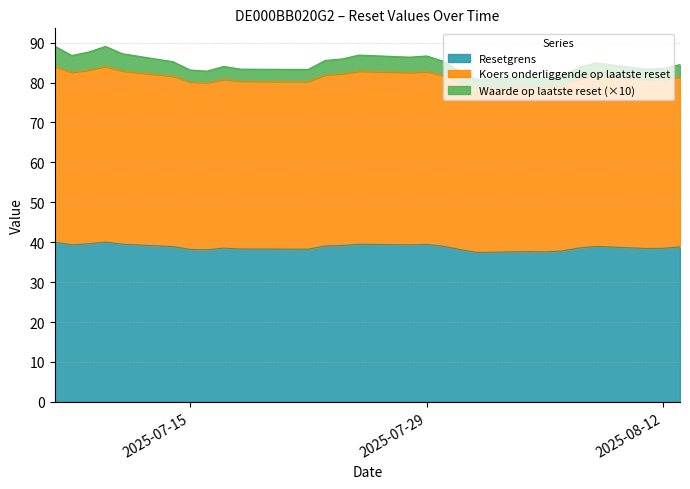

At which category does the chart reach its minimum across all series?

2025-08-01